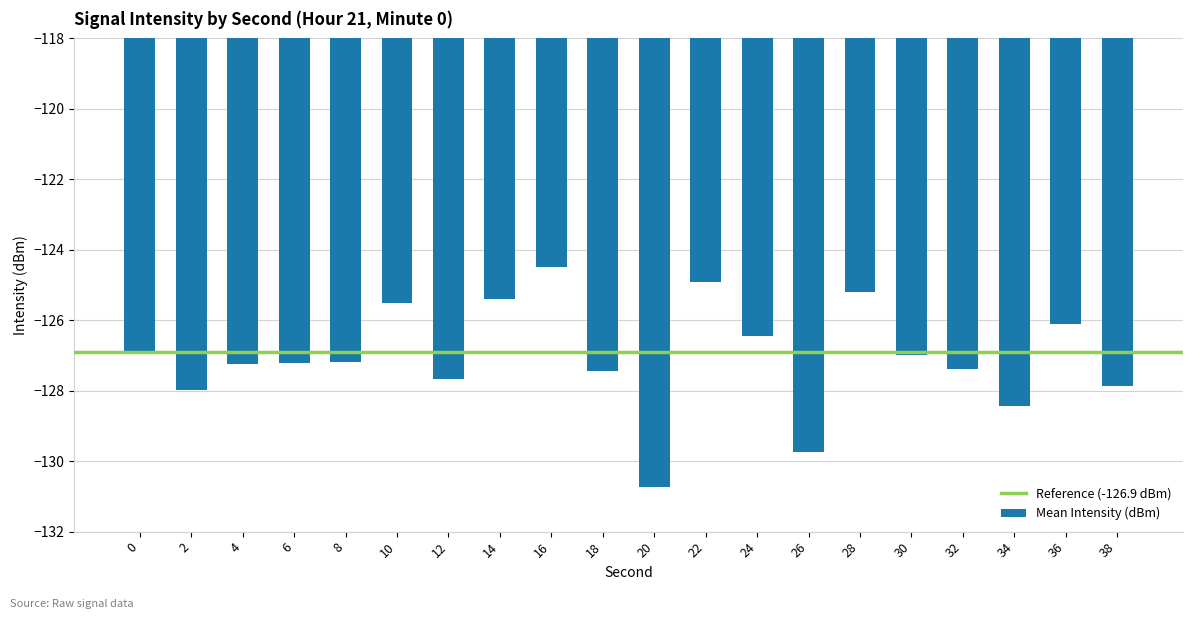

What is the approximate value at 8?

-127.2